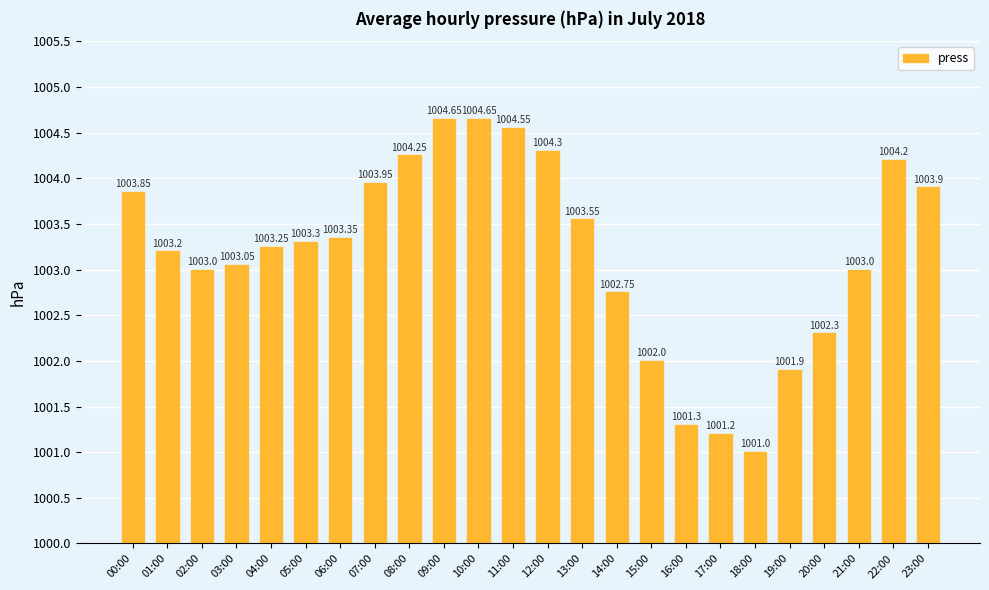

The chart shows a value of 571.7 at 18:00. True or false?

False